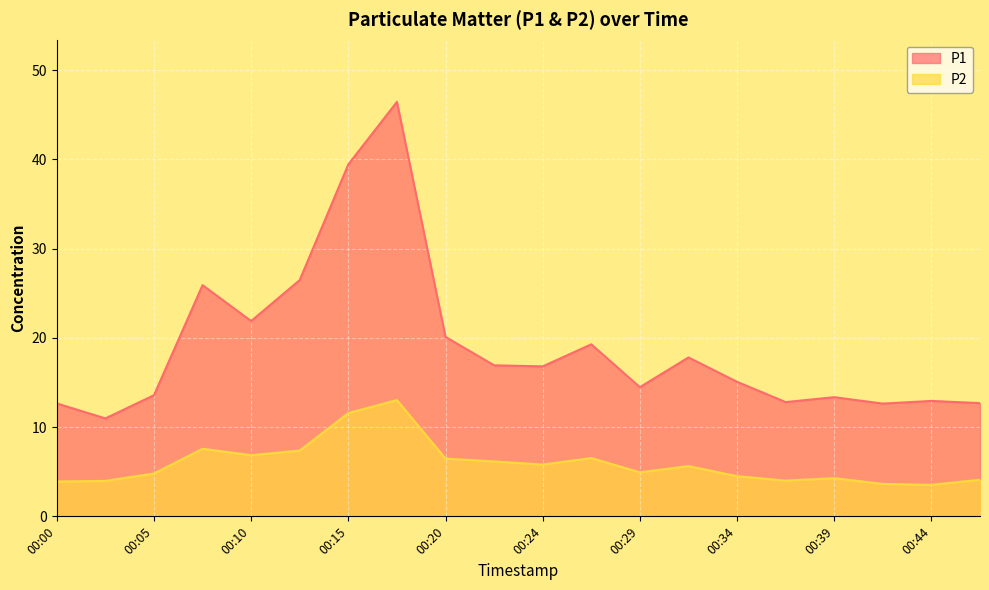

How many values in the P2 series are below 5?

10